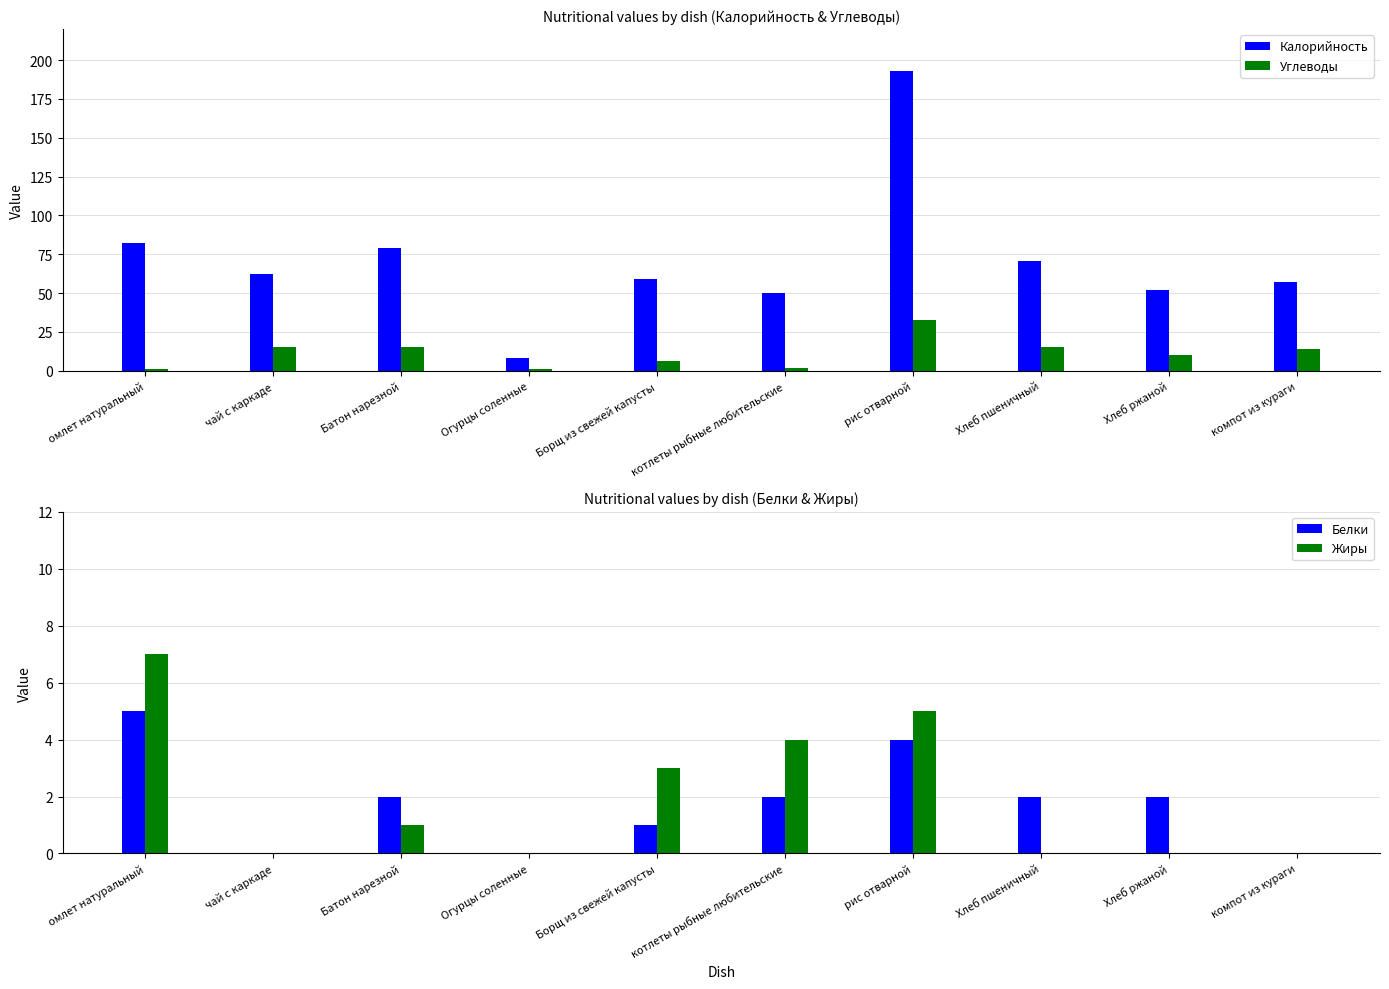

What is the difference between the maximum and minimum values in the Белки series?

5